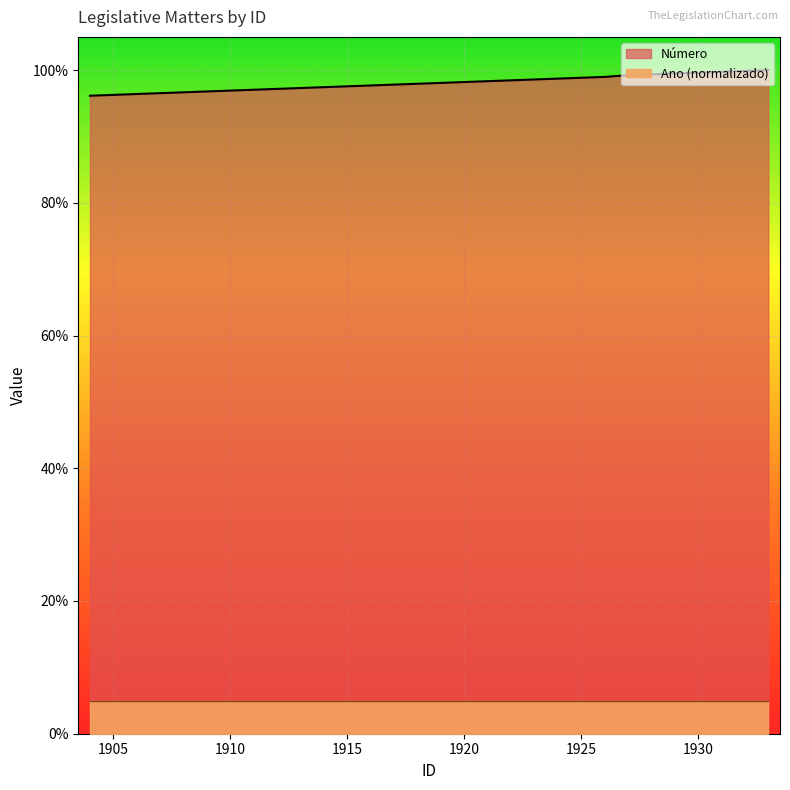

List the labels in order of value, largest first.

1933, 1932, 1931, 1930, 1929, 1928, 1927, 1926, 1925, 1924, 1923, 1922, 1921, 1920, 1919, 1918, 1917, 1916, 1915, 1914, 1913, 1912, 1911, 1910, 1909, 1908, 1907, 1906, 1905, 1904